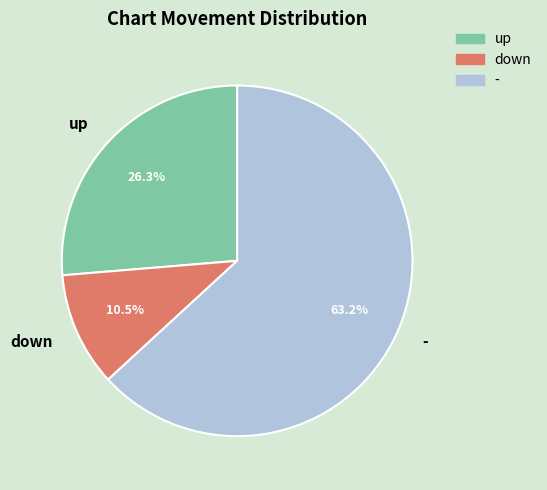

Is - the majority of the pie?

Yes